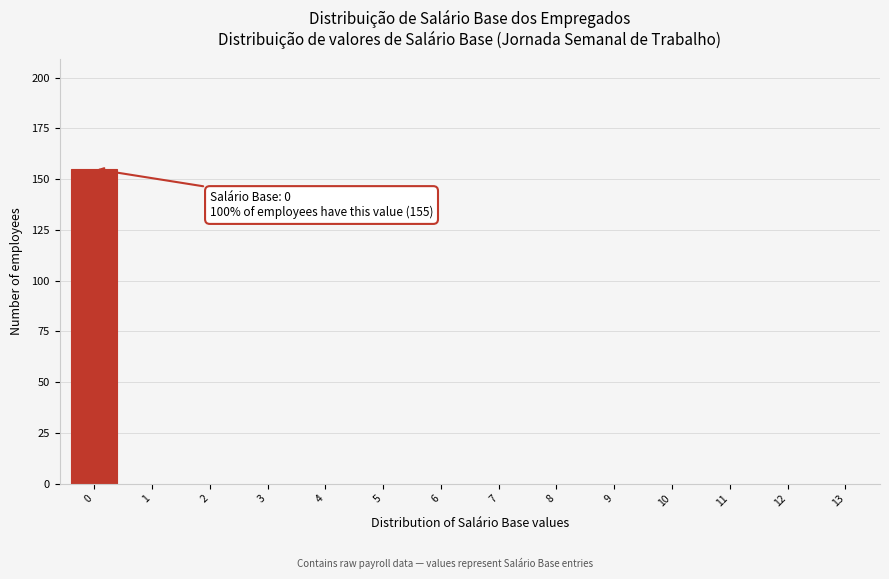

Reading left to right, list all the values displayed in this chart.

0=155	1=0	2=0	3=0	4=0	5=0	6=0	7=0	8=0	9=0	10=0	11=0	12=0	13=0